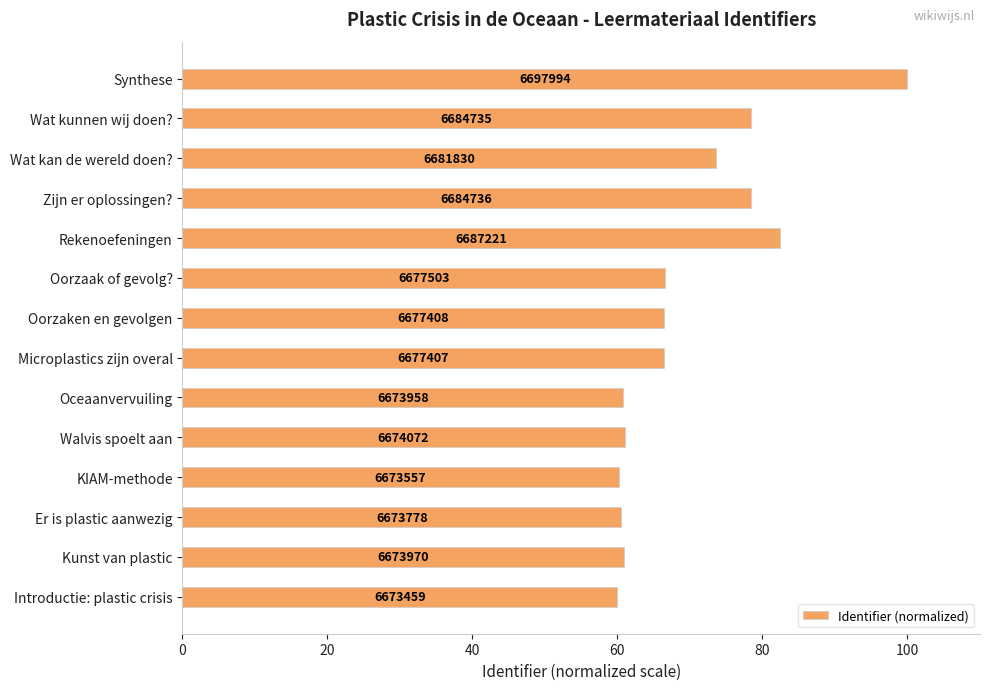

How many bars are there in total?

14